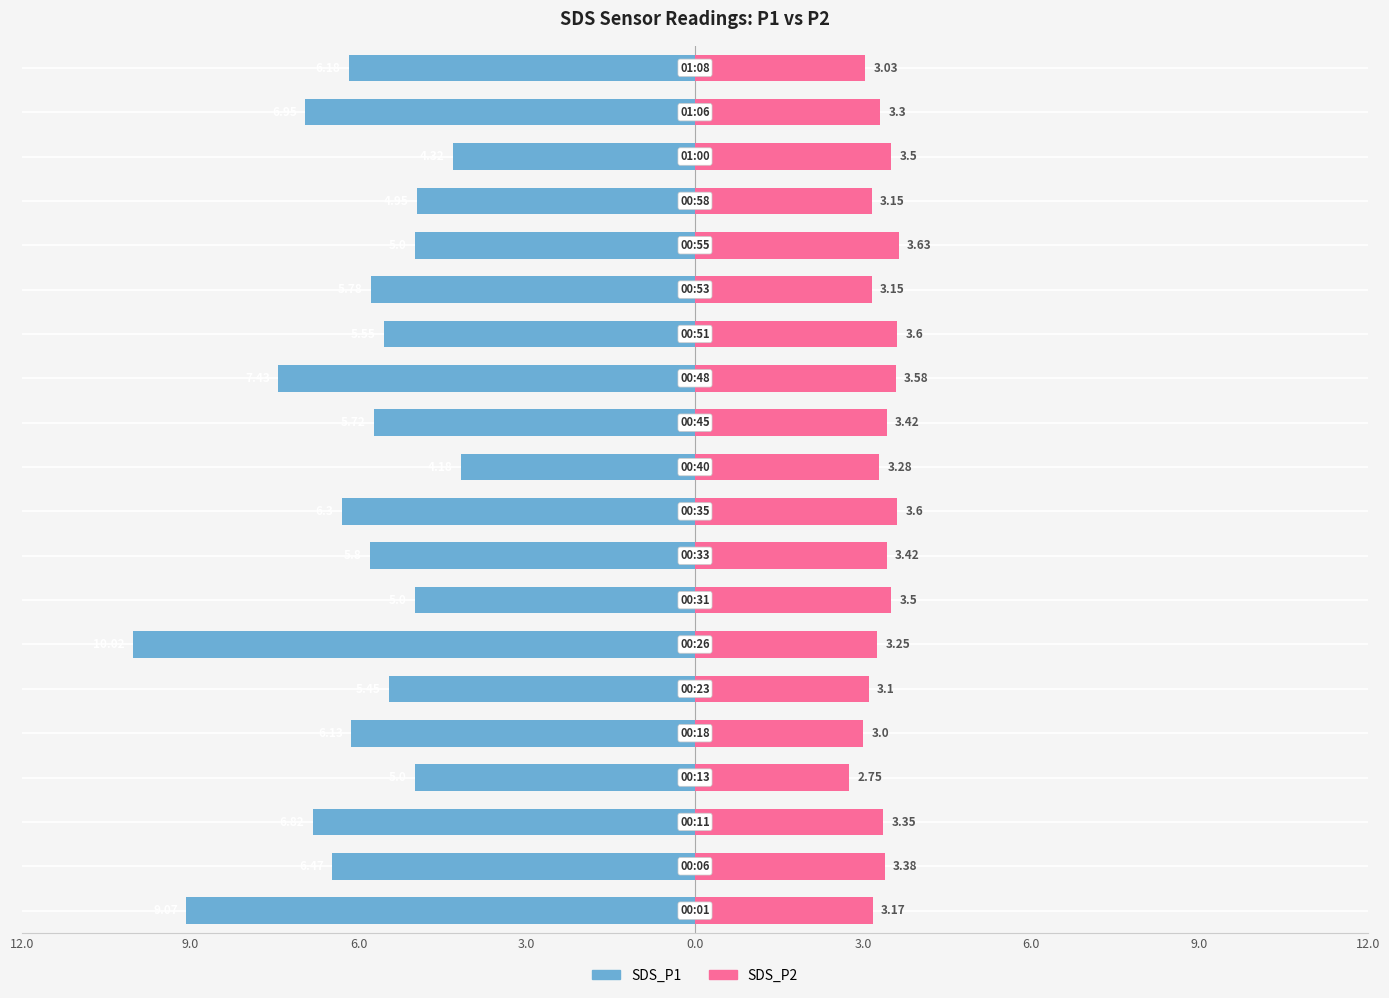

Is it true that SDS_P1 equals -8.0 at 14?

False